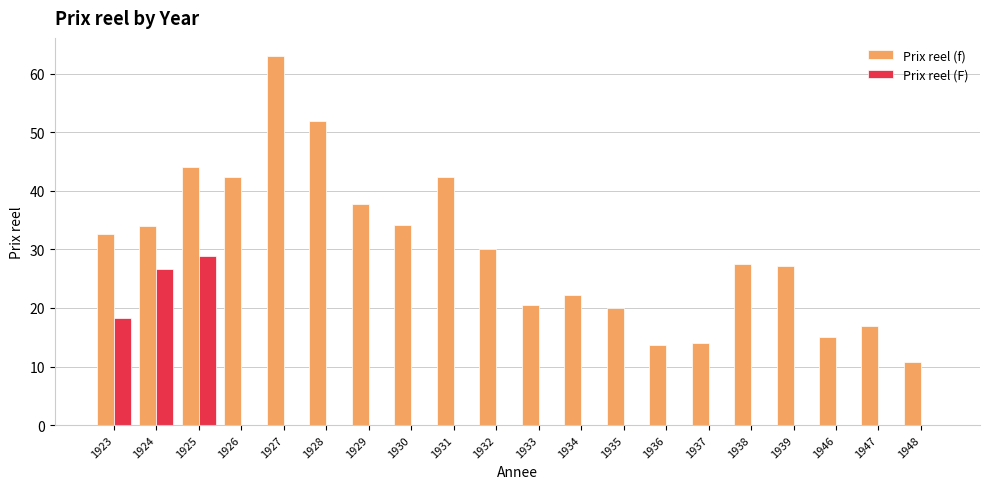

What is the maximum value for Prix reel (F)?

28.9